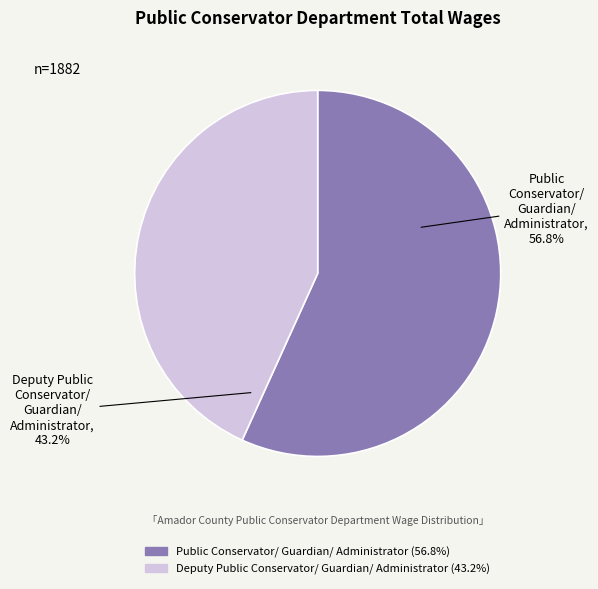

Do Deputy Public Conservator/ Guardian/ Administrator and Public Conservator/ Guardian/ Administrator together represent more than half of the pie?

Yes